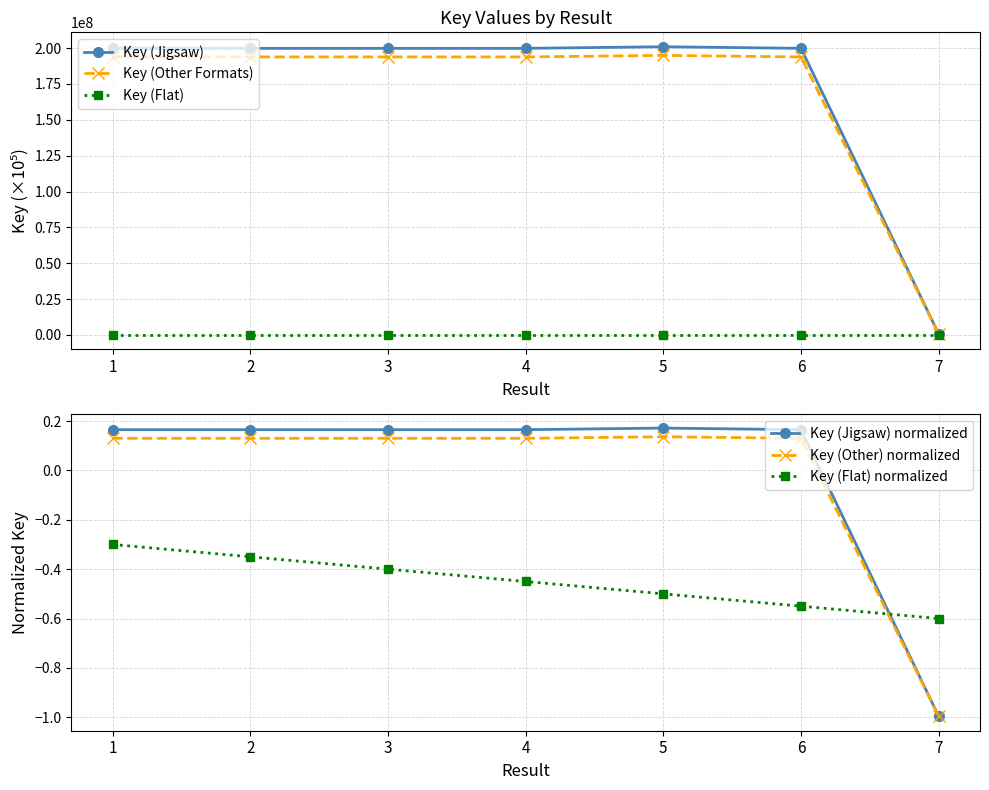

Which series changed the most between 5 and 7?

Key (Jigsaw)